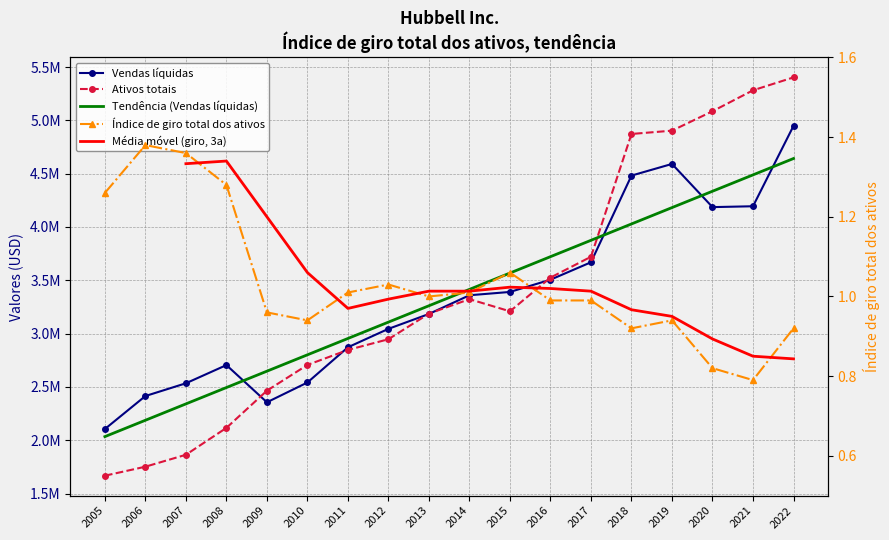

True or false: Ativos totais and Índice de giro total dos ativos cross at least once.

False